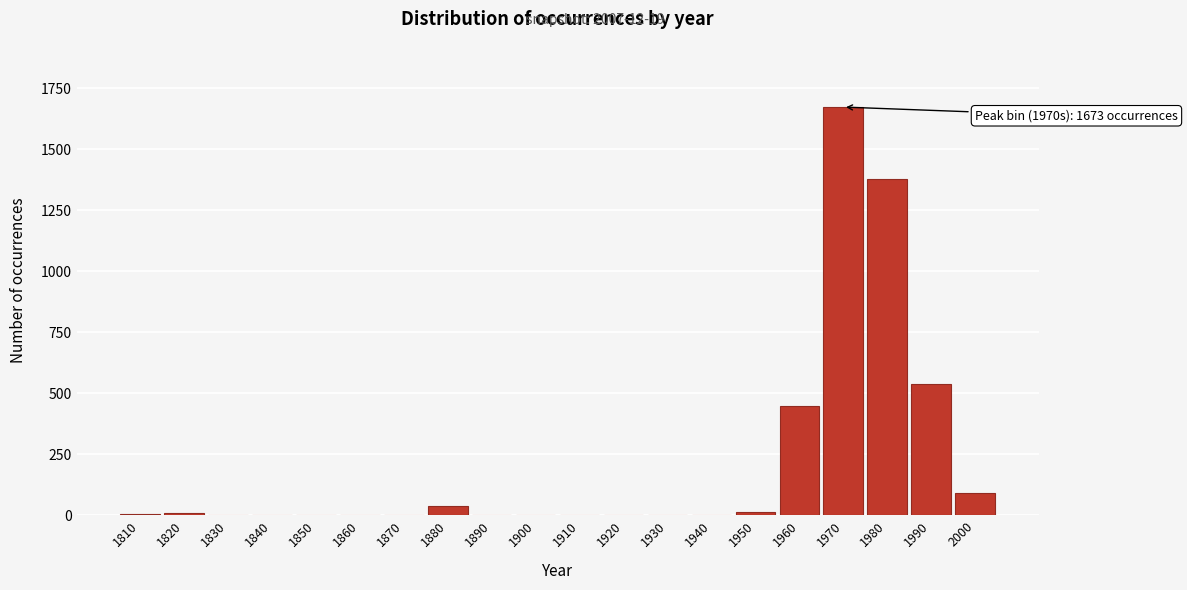

The chart shows a value of 1075 at 1970. True or false?

False